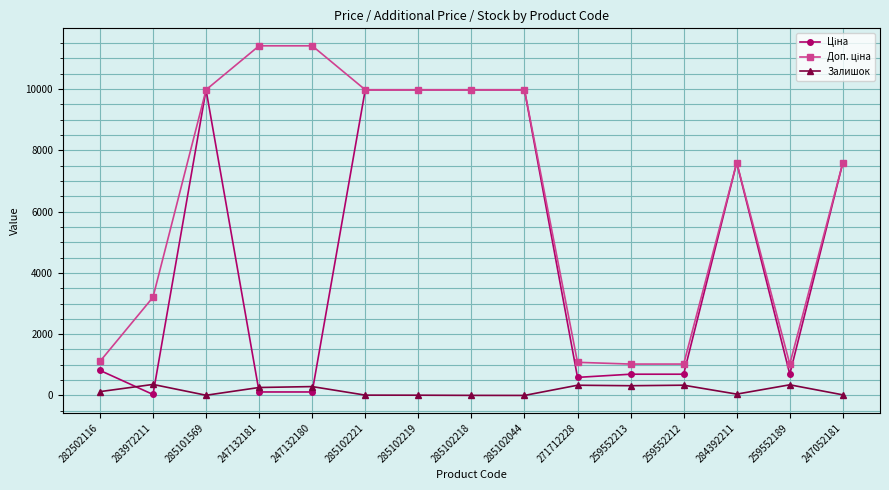

In Залишок, how many points are higher than both neighbors (excluding endpoints)?

5